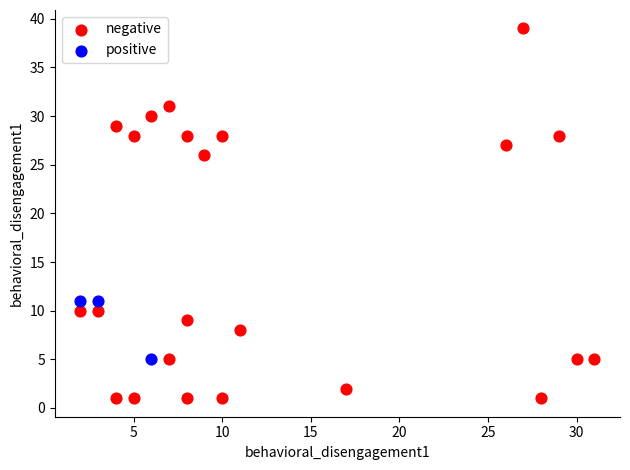

Which series reaches the minimum Y coordinate?

negative